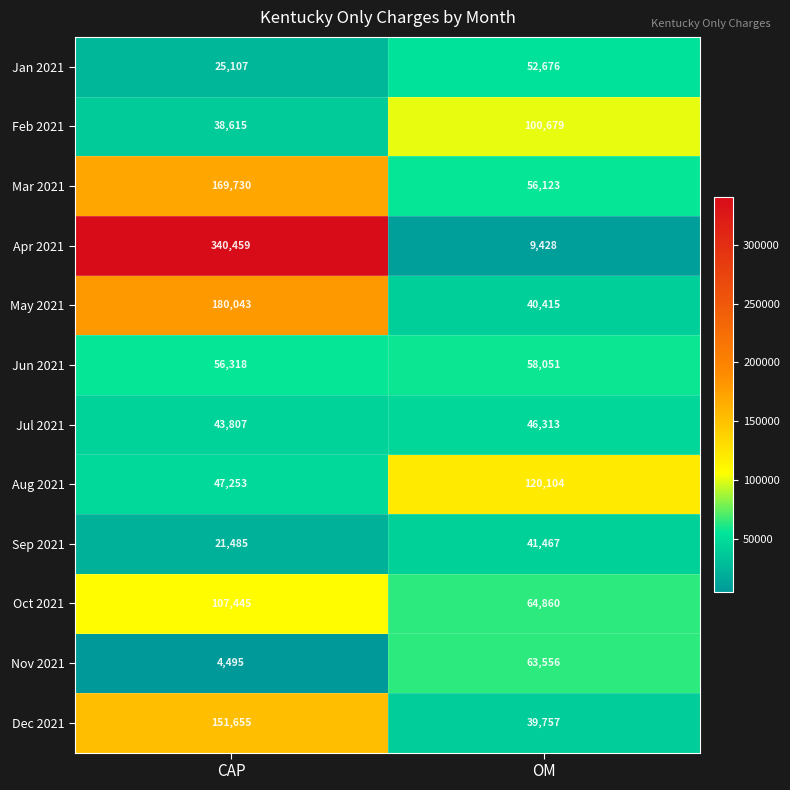

True or false: Oct 2021 has a value of 39686 at OM.

False